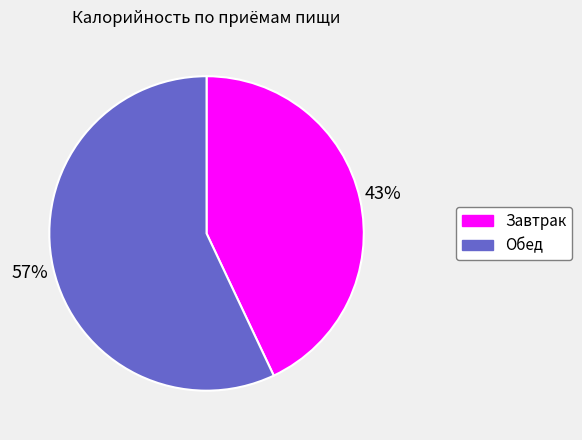

Combined, do Завтрак and Обед account for over 50%?

Yes